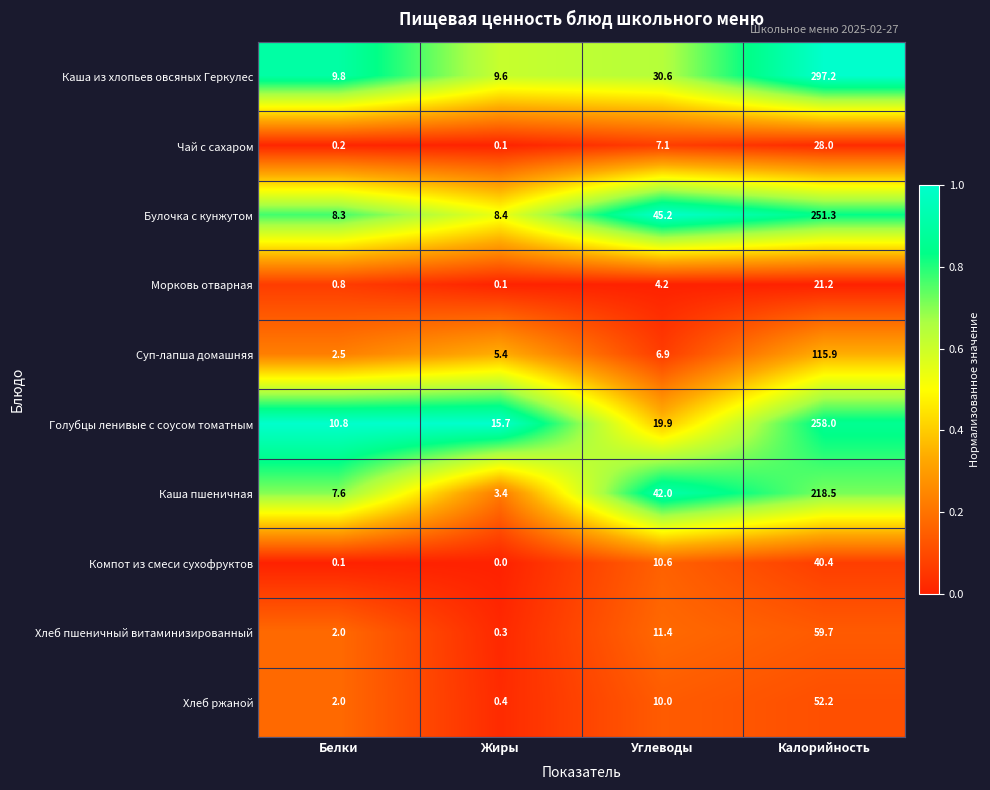

List the labels in order of Каша из хлопьев овсяных Геркулес value, largest first.

Калорийность, Углеводы, Белки, Жиры